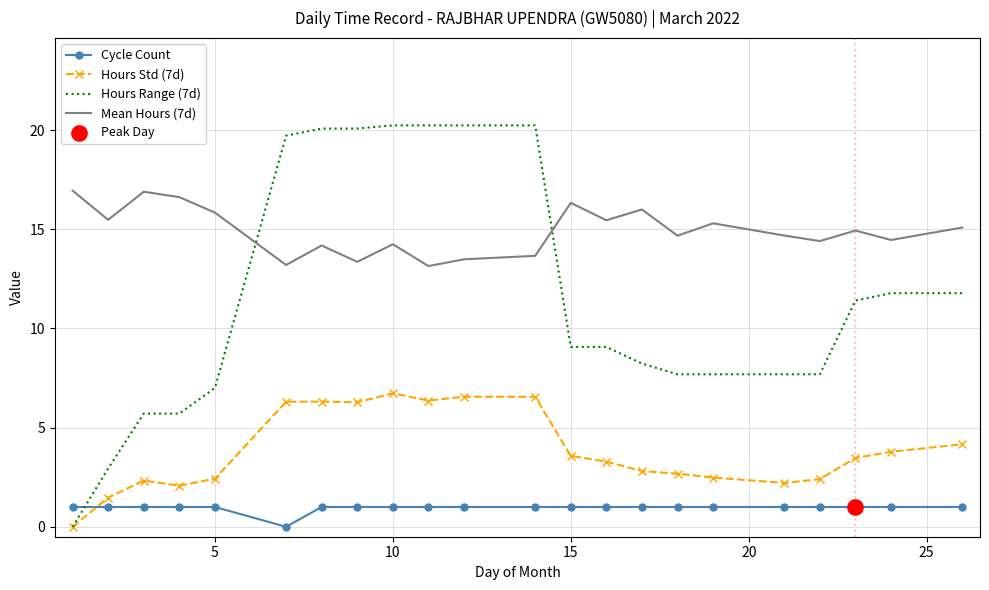

Which series has the widest spread of values?

Hours Range (7d)